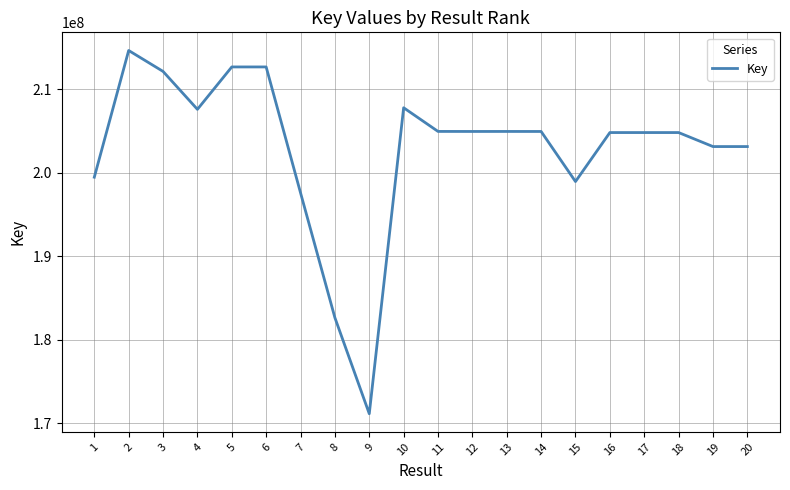

How many lines are shown in the chart?

1